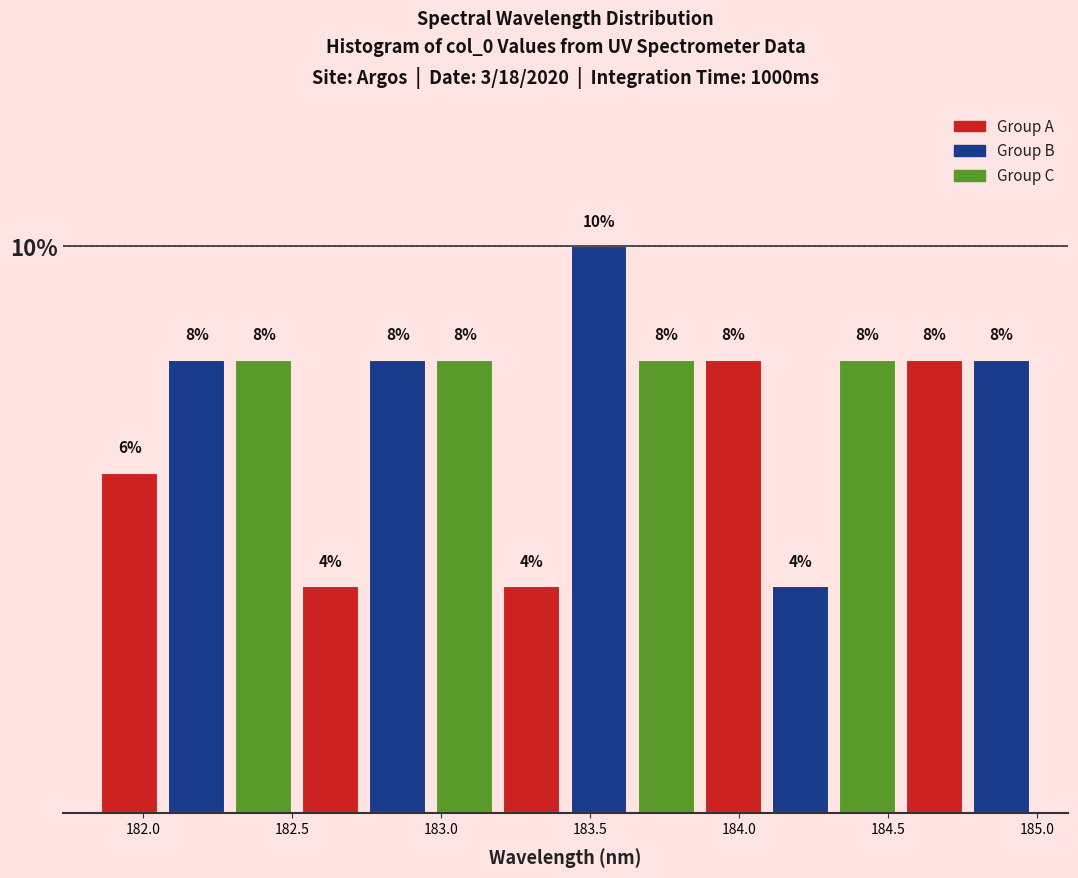

Which range on the x-axis has the tallest bar?

183.40 to 183.65